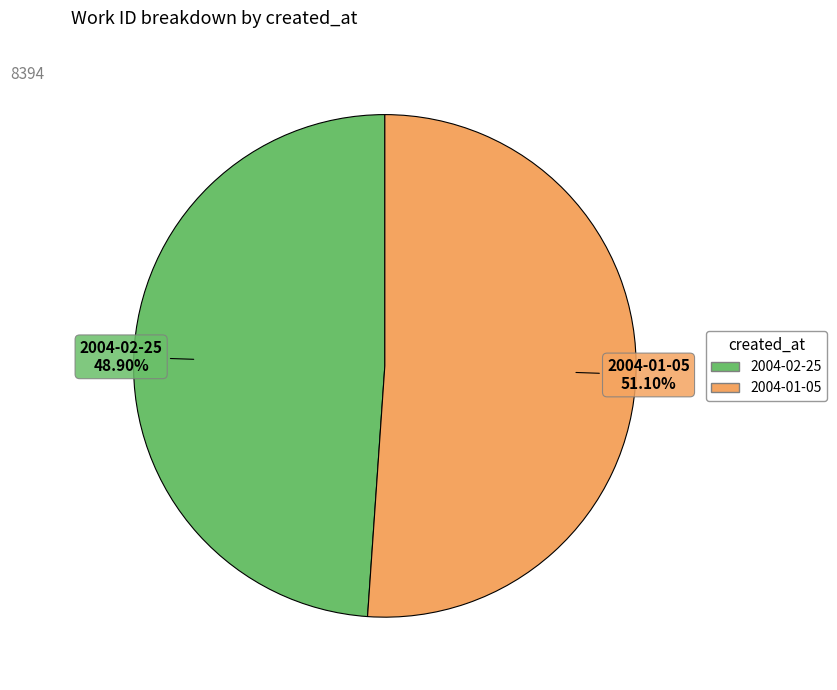

True or false: 2004-02-25 accounts for 49% of the total.

True